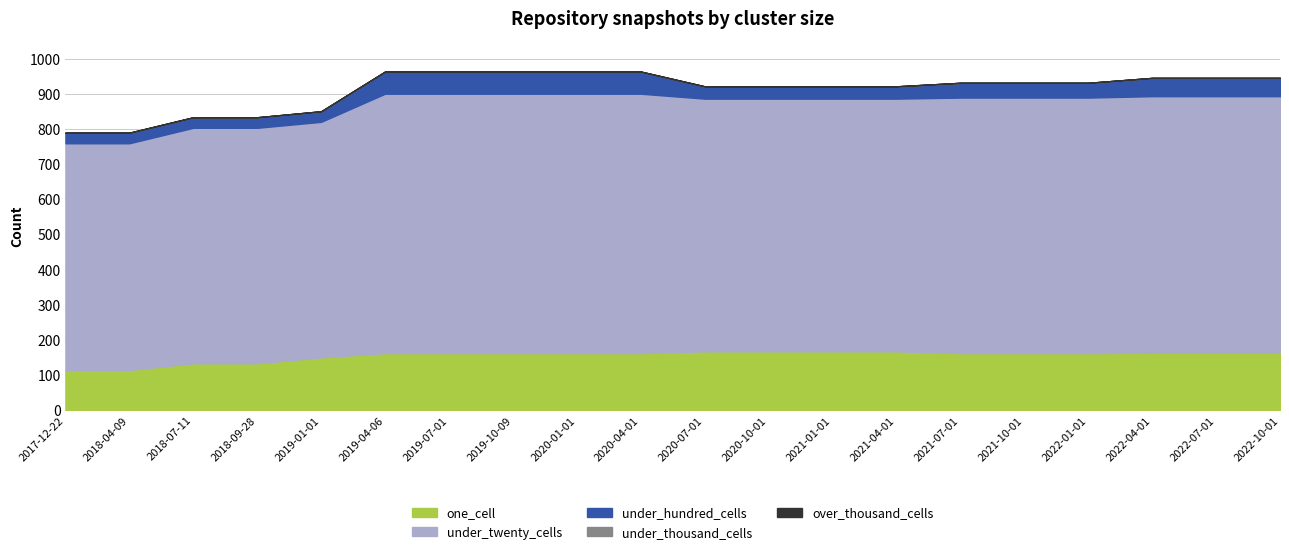

What are all the series names shown in the legend?

one_cell, under_twenty_cells, under_hundred_cells, under_thousand_cells, over_thousand_cells